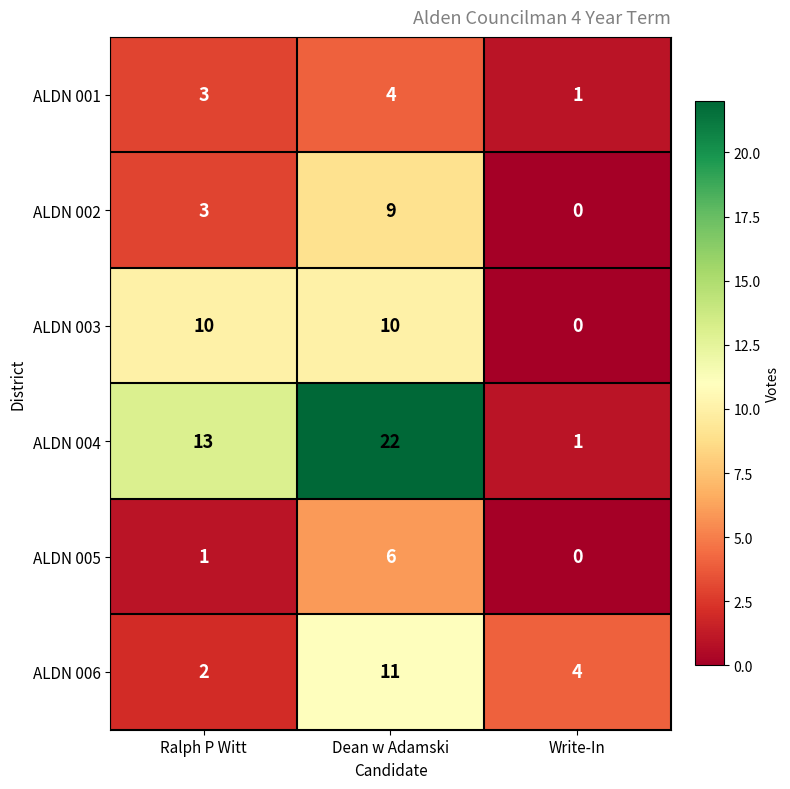

The ALDN 005 series shows 1 at Dean w Adamski. True or false?

False